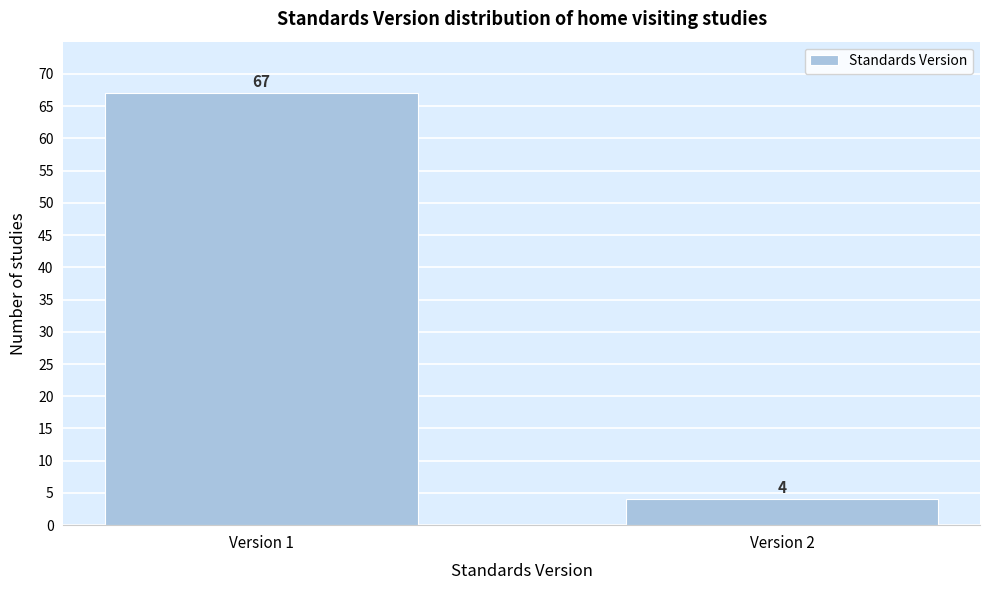

Reading right to left, list all the values displayed in this chart.

Version 2=4	Version 1=67